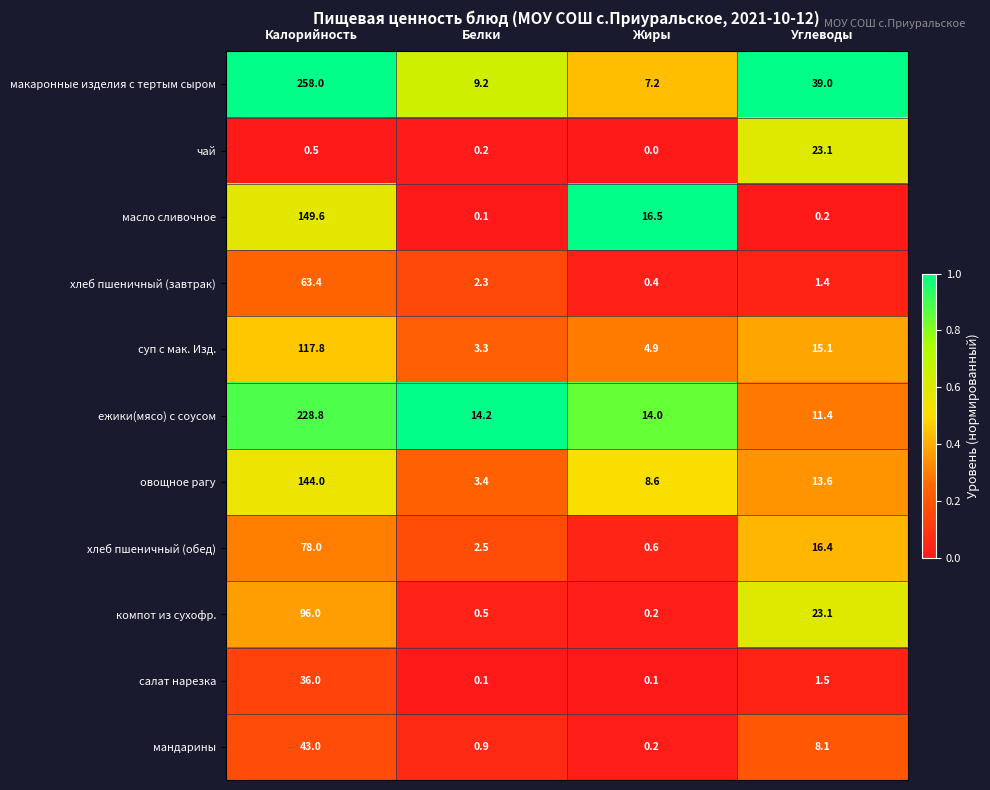

Which series has the largest total across all categories?

макаронные изделия с тертым сыром